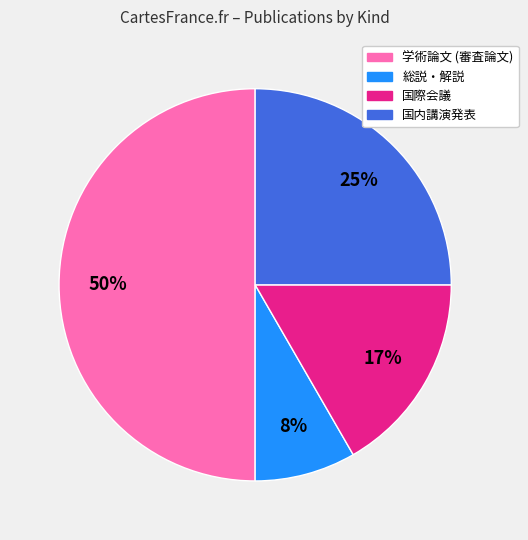

To the nearest percent, what is the average slice percentage?

25%